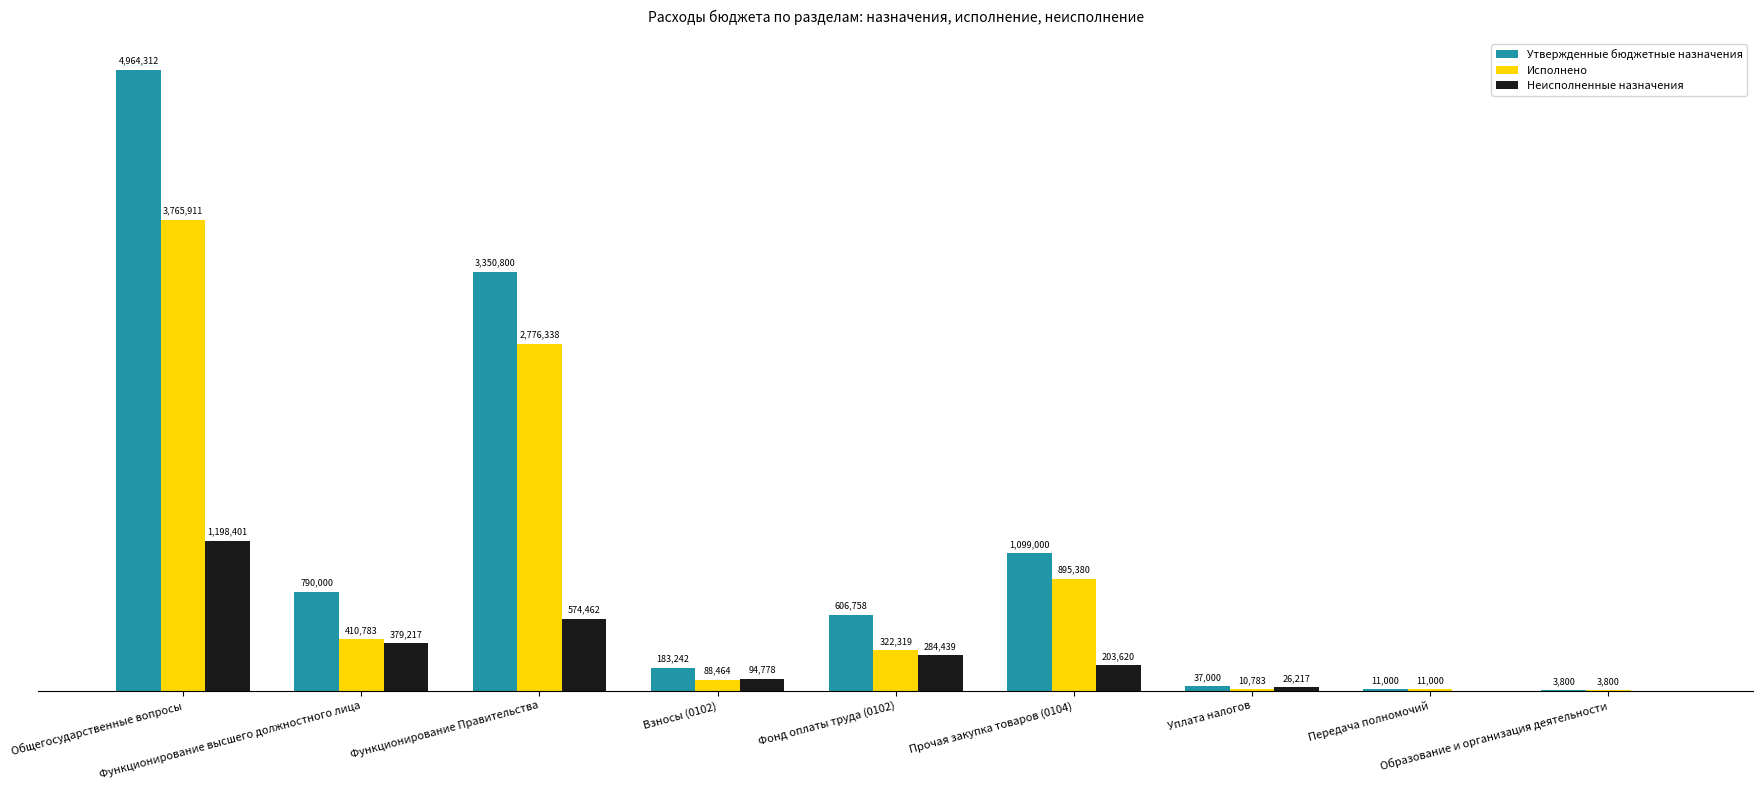

Which series has the largest total across all categories?

Утвержденные бюджетные назначения